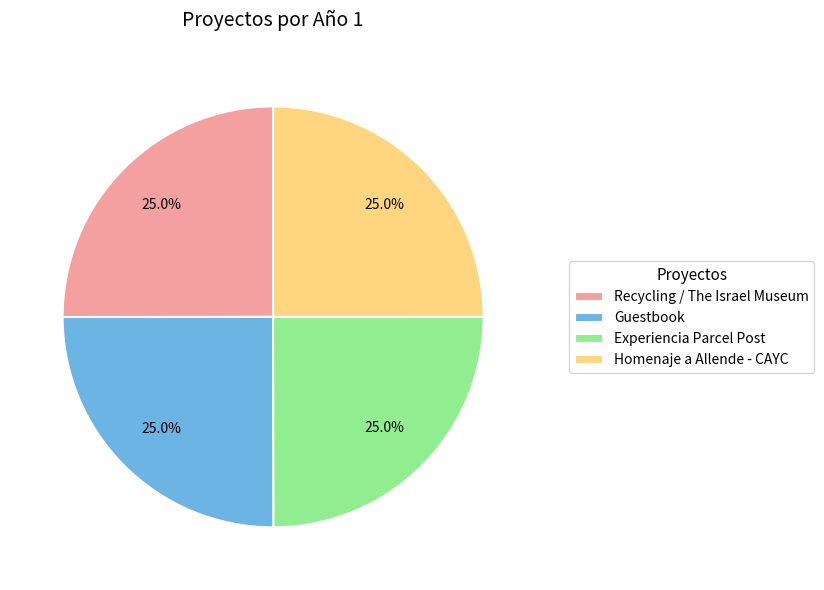

The Guestbook slice represents 25% of the pie. True or false?

True